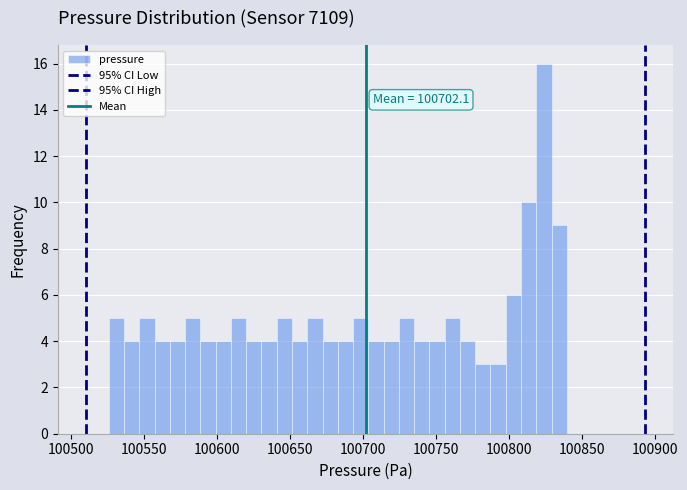

Read against the x-axis, roughly where is the centre of the tallest bar?

100825